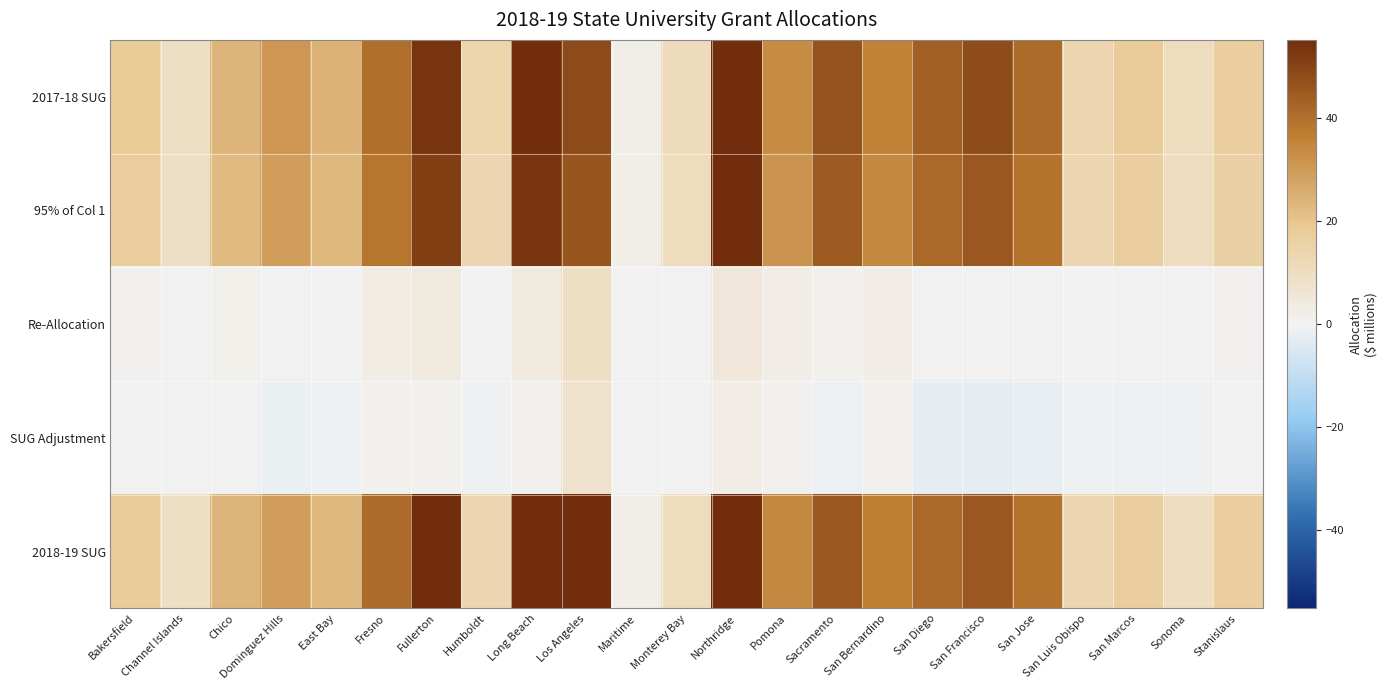

Reading right to left, extract all data points from this chart.

2017-18 SUG: Stanislaus=17.2	Sonoma=10.7	San Marcos=18.0	San Luis Obispo=14.1	San Jose=41.1	San Francisco=47.9	San Diego=43.7	San Bernardino=35.9	Sacramento=46.8	Pomona=33.4	Northridge=58.9	Monterey Bay=11.1	Maritime=2.0	Los Angeles=48.3	Long Beach=56.4	Humboldt=14.4	Fullerton=53.7	Fresno=40.4	East Bay=24.1	Dominguez Hills=30.9	Chico=24.0	Channel Islands=9.8	Bakersfield=18.2
95% of Col 1: Stanislaus=16.3	Sonoma=10.1	San Marcos=17.1	San Luis Obispo=13.4	San Jose=39.0	San Francisco=45.5	San Diego=41.5	San Bernardino=34.1	Sacramento=44.4	Pomona=31.8	Northridge=55.9	Monterey Bay=10.5	Maritime=1.9	Los Angeles=45.8	Long Beach=53.6	Humboldt=13.7	Fullerton=51.0	Fresno=38.4	East Bay=22.9	Dominguez Hills=29.4	Chico=22.8	Channel Islands=9.3	Bakersfield=17.3
Re-Allocation: Stanislaus=0.6	Sonoma=0.0	San Marcos=0.0	San Luis Obispo=0.0	San Jose=0.0	San Francisco=0.0	San Diego=0.0	San Bernardino=2.5	Sacramento=1.1	Pomona=2.3	Northridge=5.1	Monterey Bay=0.2	Maritime=0.0	Los Angeles=9.8	Long Beach=4.0	Humboldt=0.0	Fullerton=3.9	Fresno=3.0	East Bay=0.0	Dominguez Hills=0.2	Chico=1.3	Channel Islands=0.3	Bakersfield=0.7
SUG Adjustment: Stanislaus=-0.2	Sonoma=-0.5	San Marcos=-0.9	San Luis Obispo=-0.7	San Jose=-2.1	San Francisco=-2.4	San Diego=-2.2	San Bernardino=0.7	Sacramento=-1.2	Pomona=0.6	Northridge=2.2	Monterey Bay=-0.4	Maritime=-0.1	Los Angeles=7.4	Long Beach=1.2	Humboldt=-0.7	Fullerton=1.2	Fresno=0.9	East Bay=-1.2	Dominguez Hills=-1.3	Chico=0.1	Channel Islands=-0.2	Bakersfield=-0.3
2018-19 SUG: Stanislaus=16.9	Sonoma=10.1	San Marcos=17.1	San Luis Obispo=13.4	San Jose=39.0	San Francisco=45.5	San Diego=41.5	San Bernardino=36.6	Sacramento=45.6	Pomona=34.1	Northridge=61.1	Monterey Bay=10.7	Maritime=1.9	Los Angeles=55.6	Long Beach=57.6	Humboldt=13.7	Fullerton=54.9	Fresno=41.3	East Bay=22.9	Dominguez Hills=29.6	Chico=24.1	Channel Islands=9.6	Bakersfield=17.9